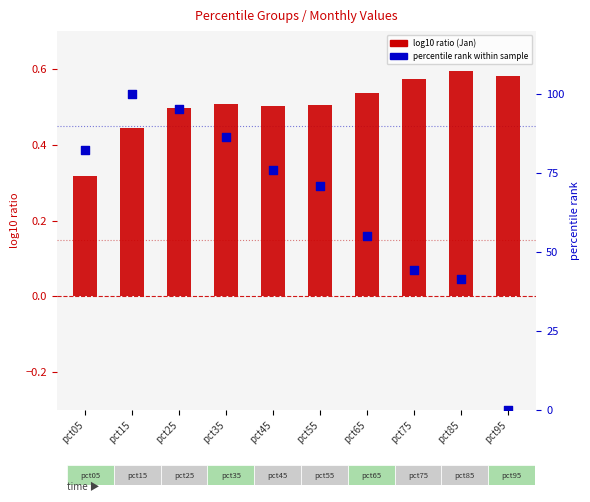

Which series contains the highest Y value?

percentile rank within the sample